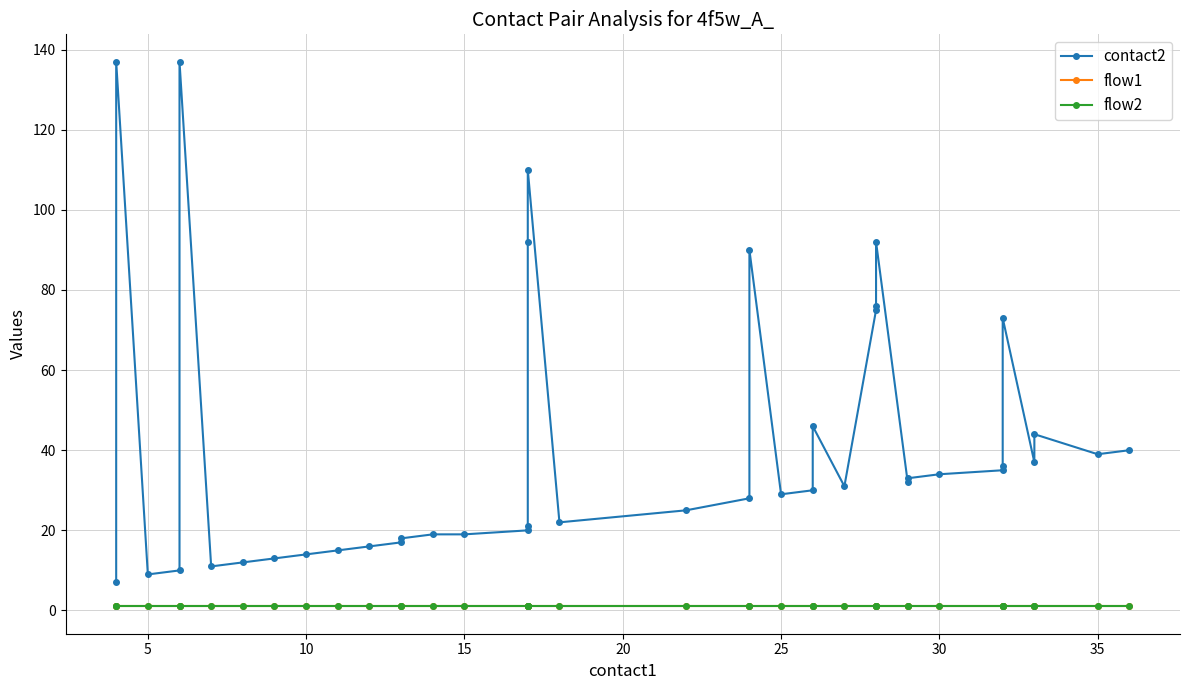

True or false: contact2 and flow1 cross at least once.

False